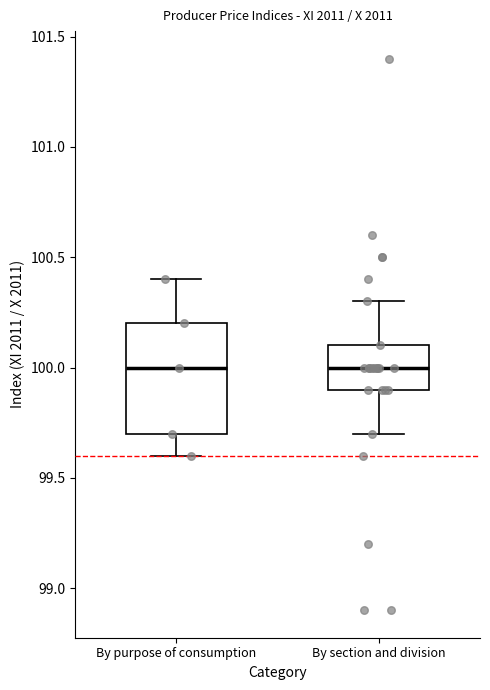

Comparing the boxes themselves (not the whiskers), which one is the tallest?

By purpose of consumption